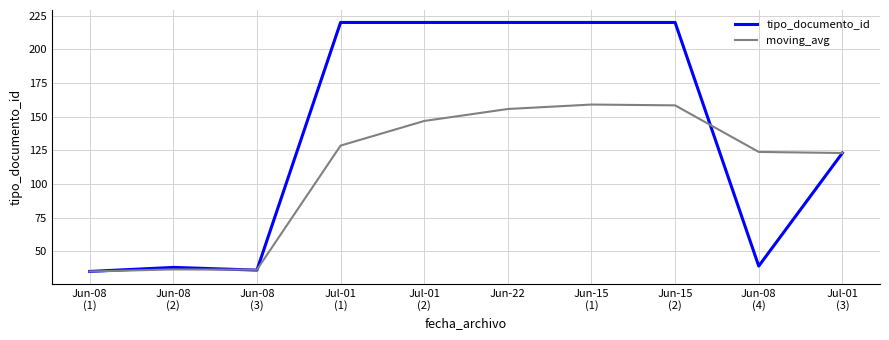

Is it true that moving_avg equals 275.7 at Jun-15
(2)?

False